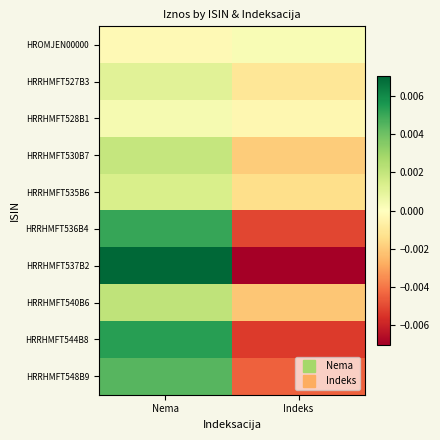

Reading left to right, list all the values displayed in this chart.

HROMJEN00000: Nema=-0.0	Indeks=0.0
HRRHMFT527B3: Nema=0.0	Indeks=-0.0
HRRHMFT528B1: Nema=0.0	Indeks=-0.0
HRRHMFT530B7: Nema=0.0	Indeks=-0.0
HRRHMFT535B6: Nema=0.0	Indeks=-0.0
HRRHMFT536B4: Nema=0.0	Indeks=-0.0
HRRHMFT537B2: Nema=0.0	Indeks=-0.0
HRRHMFT540B6: Nema=0.0	Indeks=-0.0
HRRHMFT544B8: Nema=0.0	Indeks=-0.0
HRRHMFT548B9: Nema=0.0	Indeks=-0.0